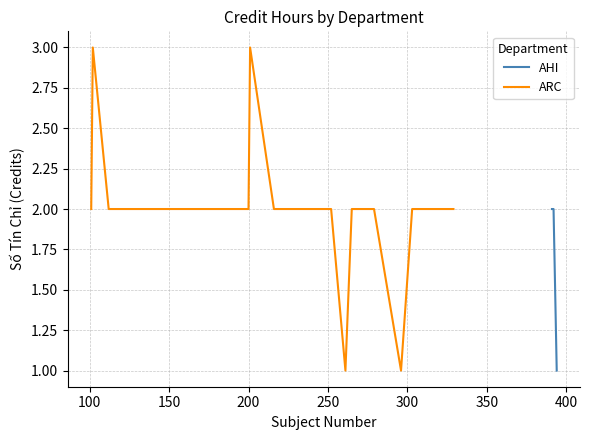

Count the number of categories in the chart.

3